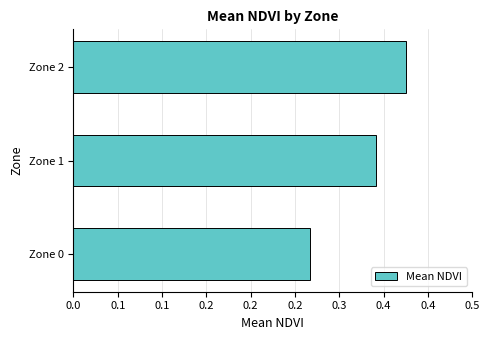

How many distinct data groups are displayed?

1